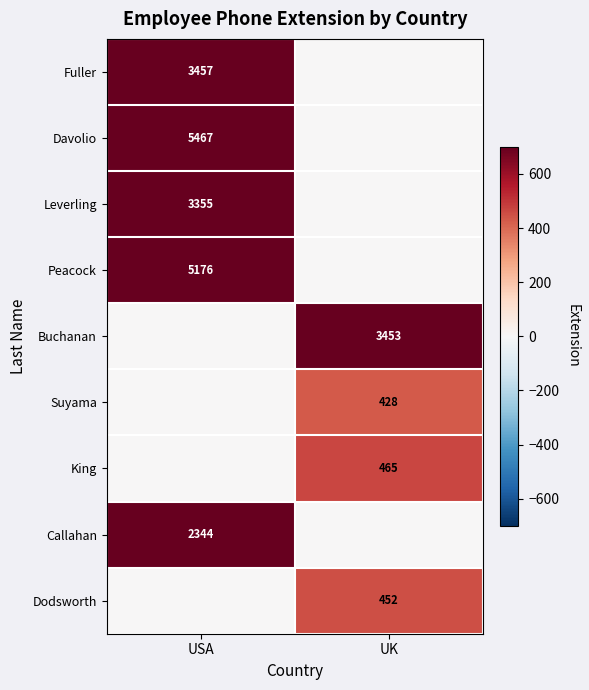

The value of Callahan at USA is 3048. True or false?

False